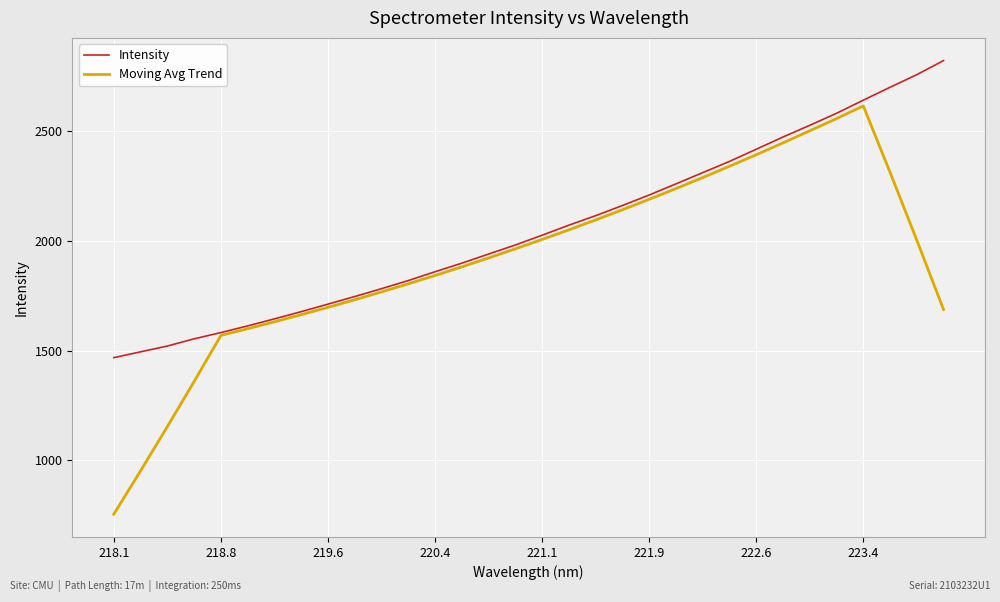

Is this an area chart (filled region under the line)?

No